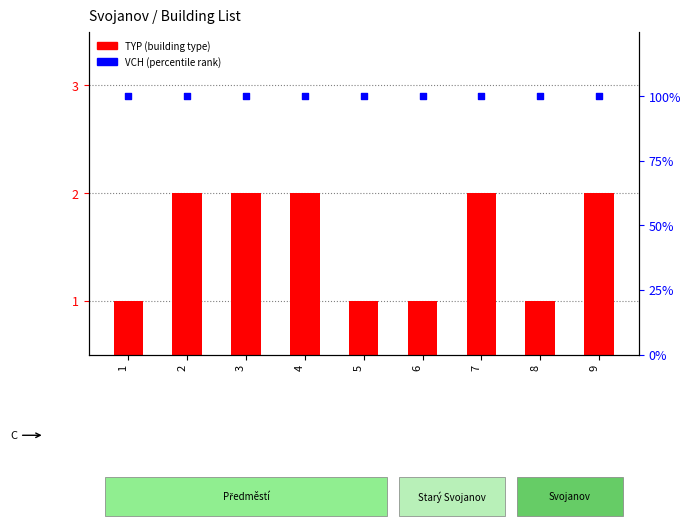

Which series has the largest Y range (max minus min)?

TYP (building type)